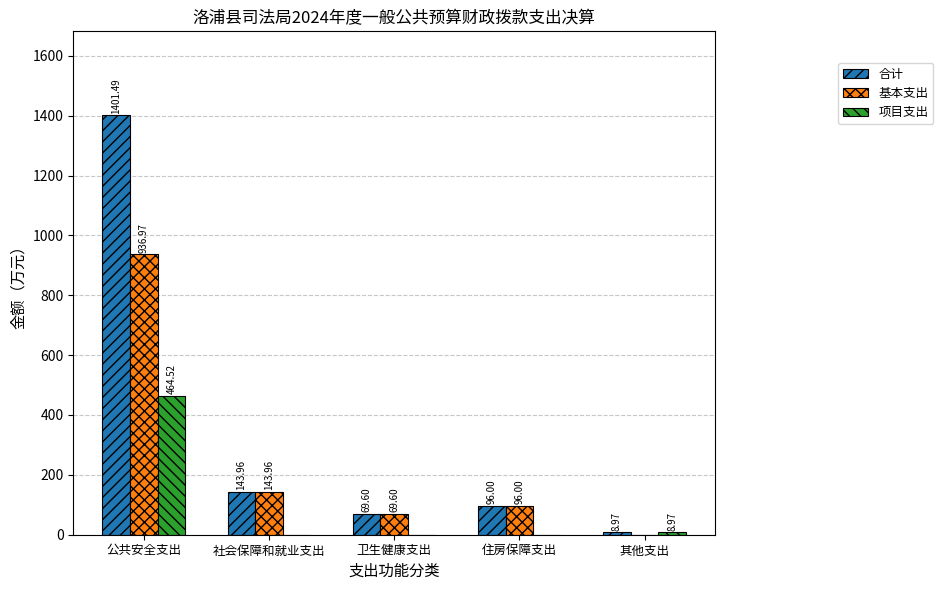

True or false: 基本支出 has a value of 1427.3 at 公共安全支出.

False